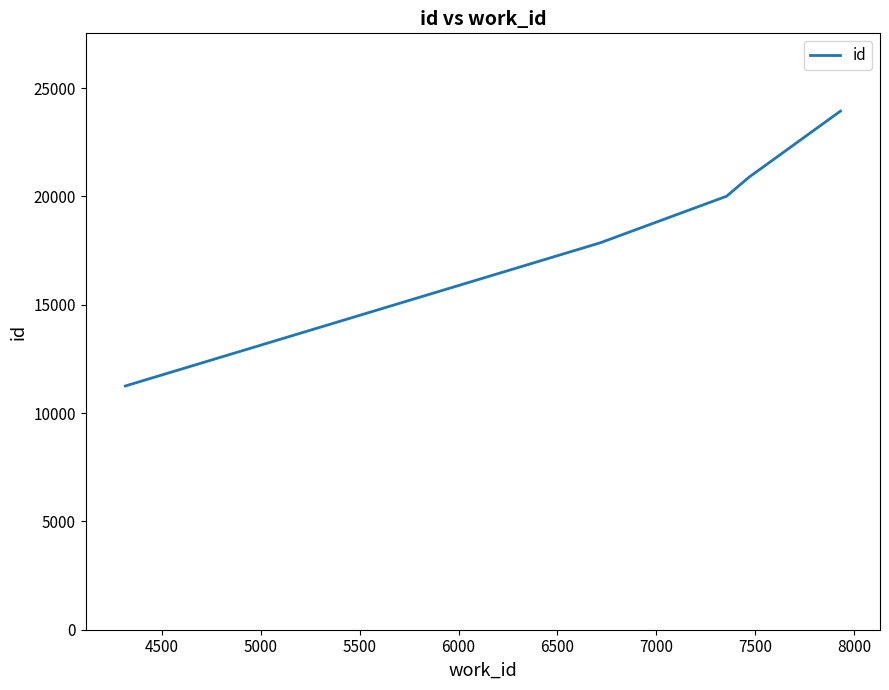

What is the minimum value shown in the chart?

11252